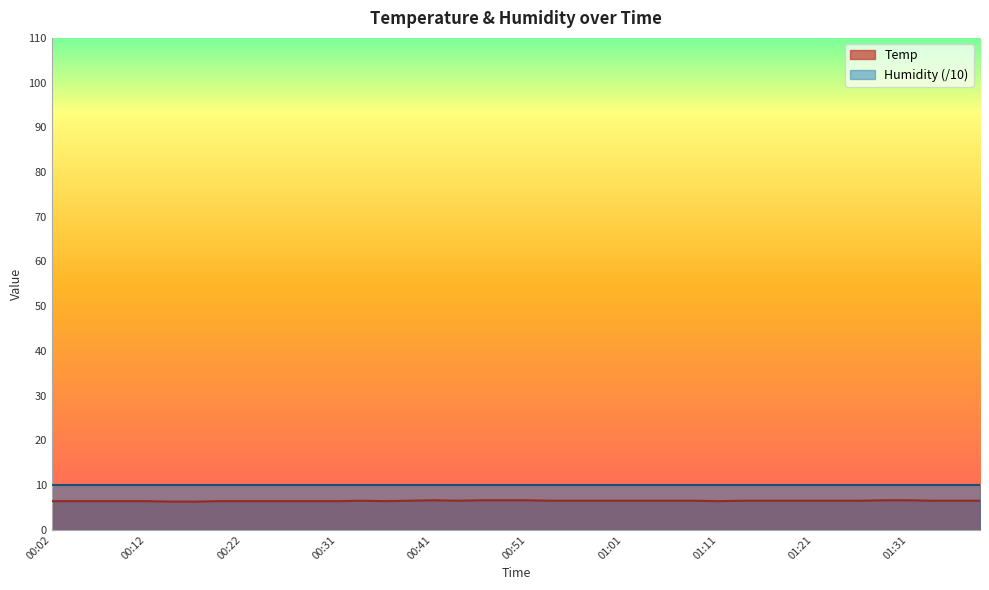

What position from the left is 00:14?

6